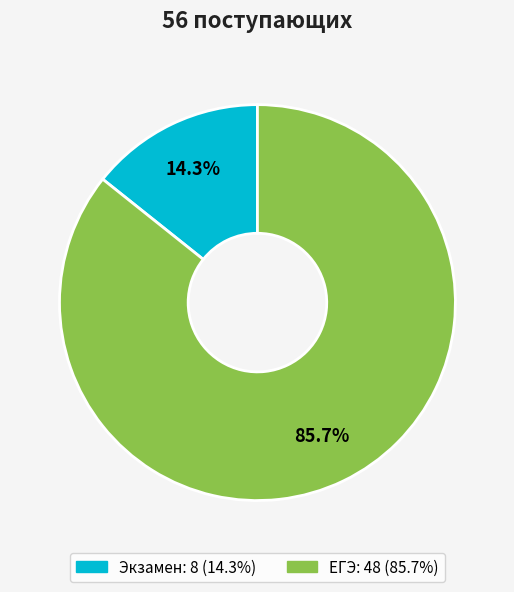

Count the number of slices in the pie.

2